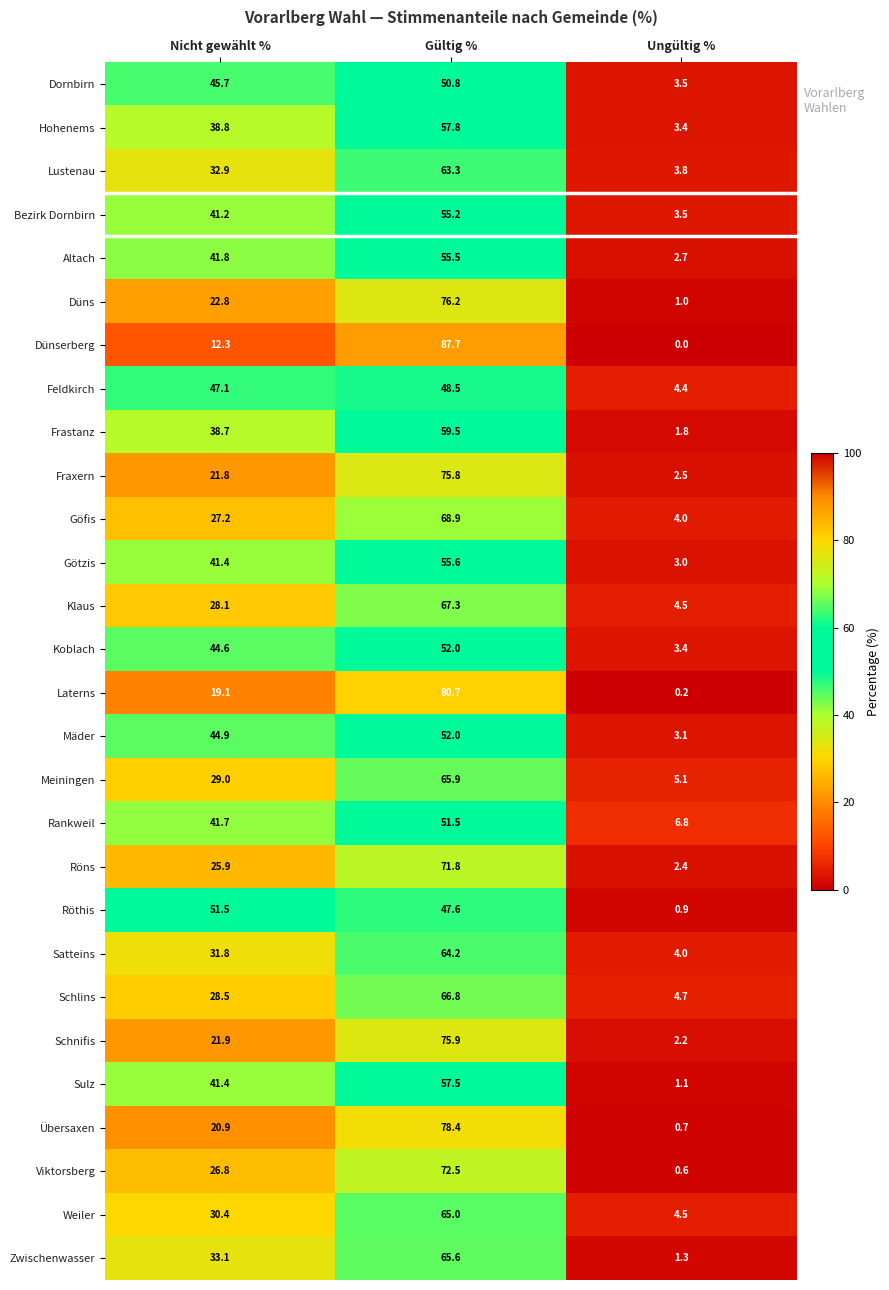

Between Nicht gewählt % and Ungültig %, which series saw the biggest shift?

Röthis